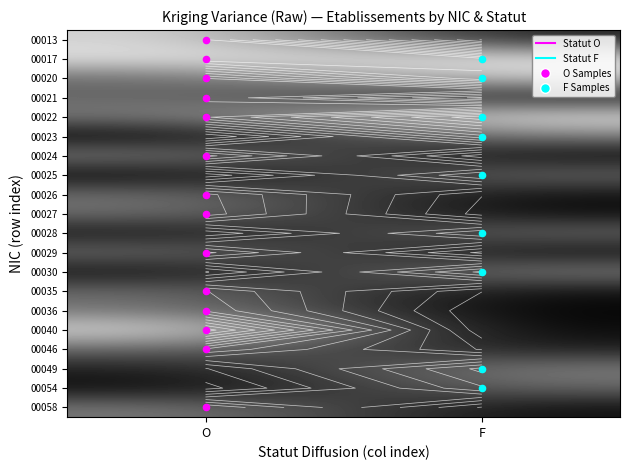

What is the spread (max minus min) of values at O?

2.2